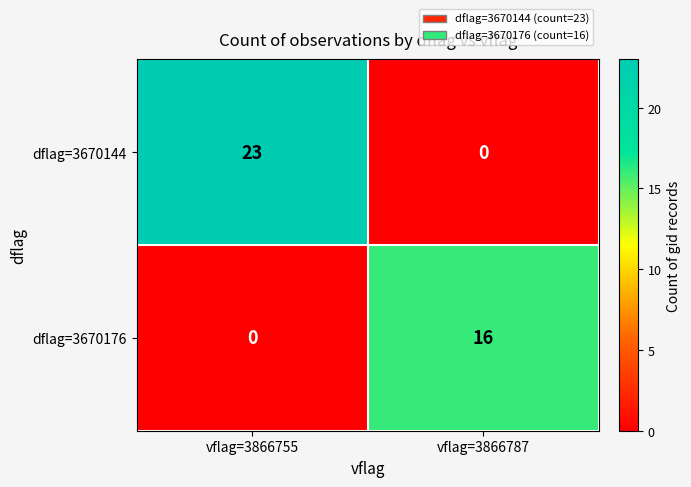

At which category is the sum across all series the highest?

vflag=3866755